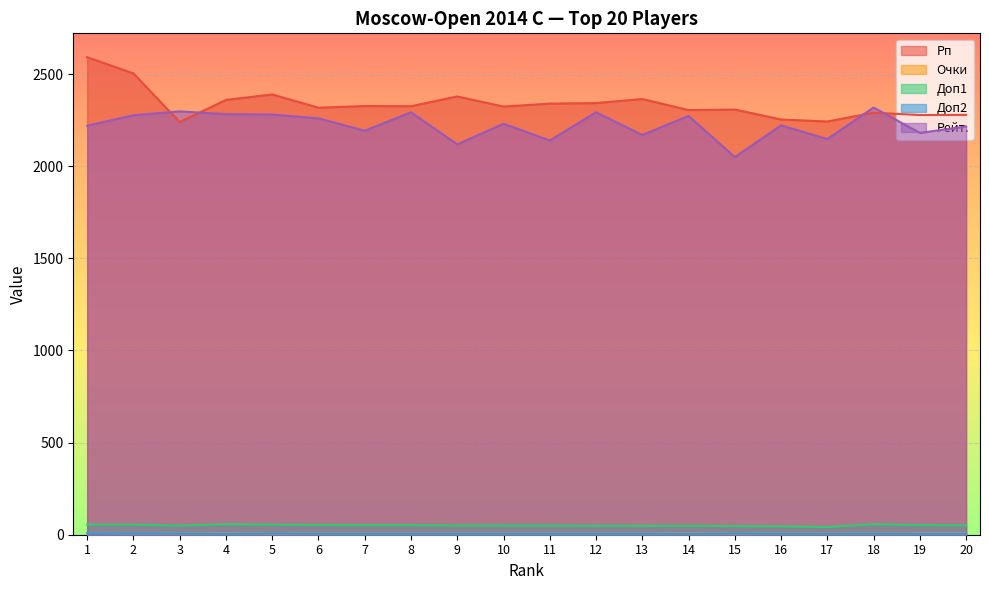

The value of Доп2 at 4 is 5.0. True or false?

True